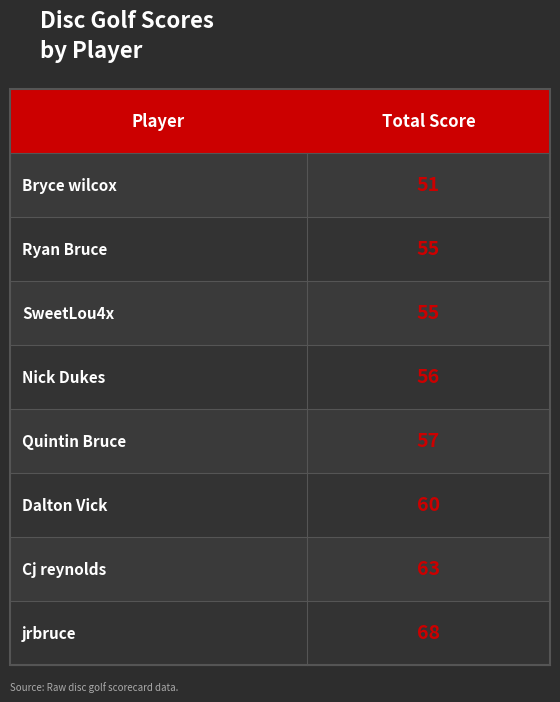

How many data points are less than 57?

4